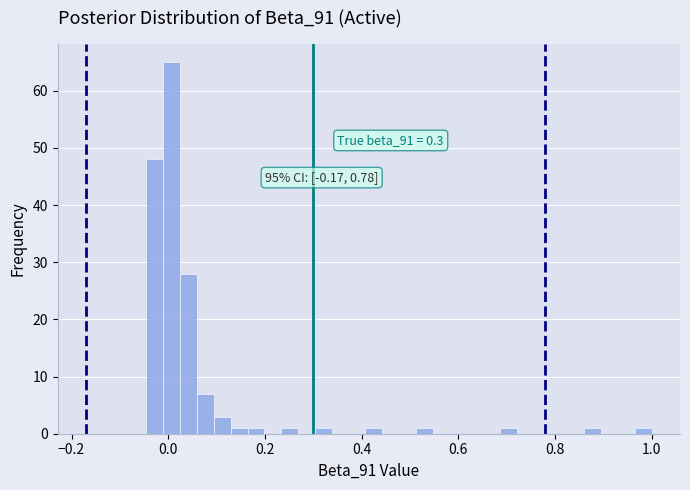

Read against the x-axis, roughly where is the centre of the tallest bar?

0.00